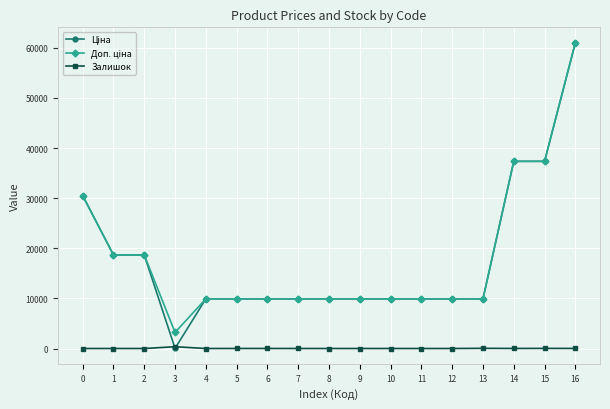

What is the difference between the highest and lowest values at 9?

9908.5